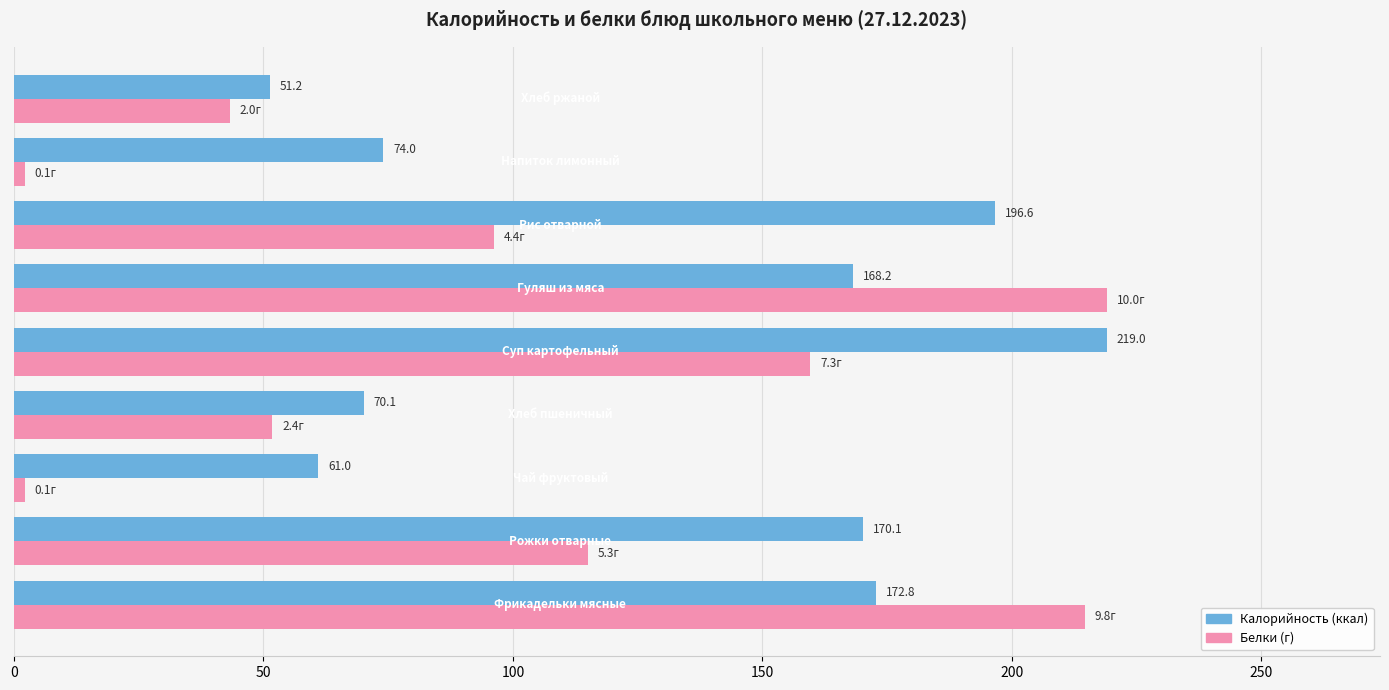

What is the greatest value displayed?

219.0